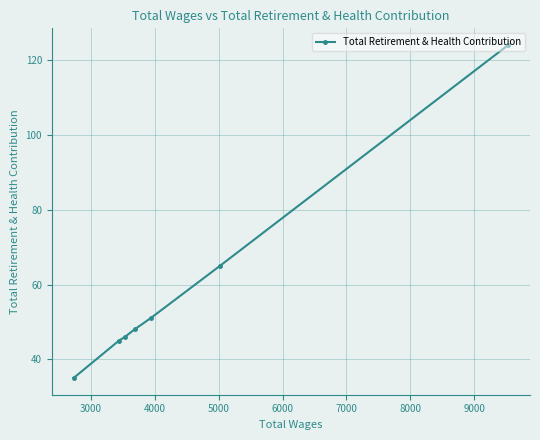

What is the sum of all values?

414